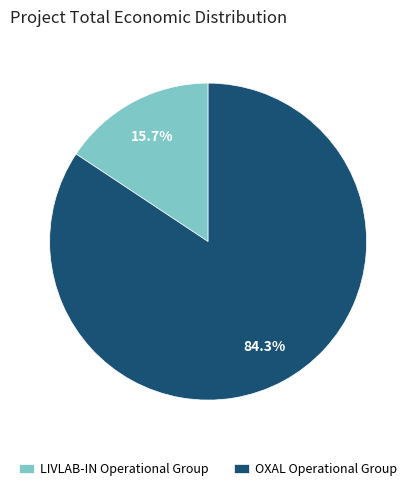

Which slice is the smallest?

LIVLAB-IN Operational Group